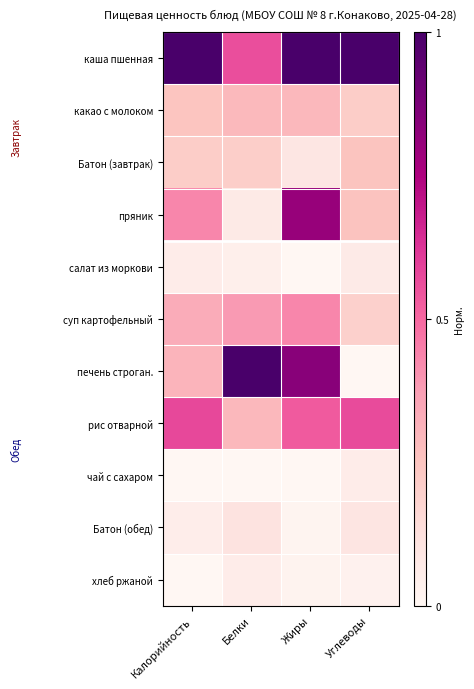

At which category is the sum across all series the highest?

Жиры